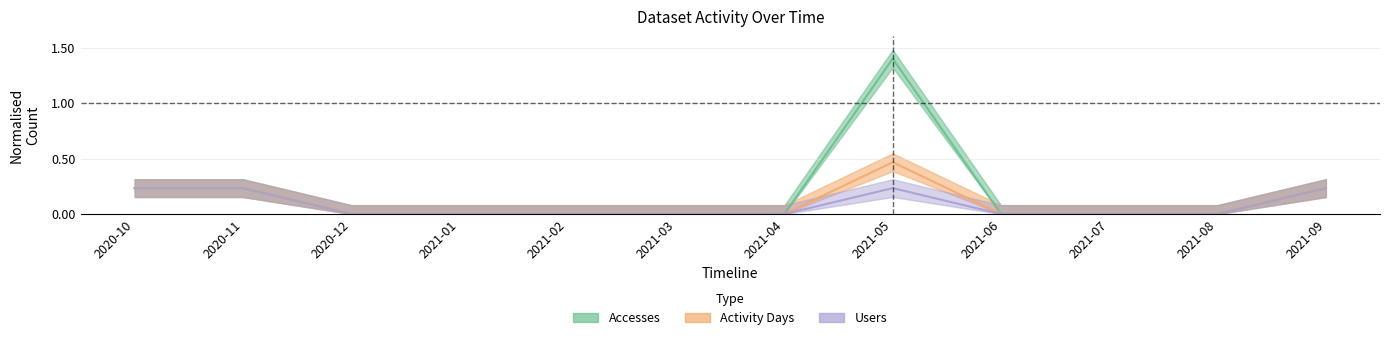

Reading right to left, what are all the values shown in this chart?

Accesses: 0.2	0.0	0.0	0.0	1.4	0.0	0.0	0.0	0.0	0.0	0.2	0.2
Activity Days: 0.2	0.0	0.0	0.0	0.5	0.0	0.0	0.0	0.0	0.0	0.2	0.2
Users: 0.2	0.0	0.0	0.0	0.2	0.0	0.0	0.0	0.0	0.0	0.2	0.2